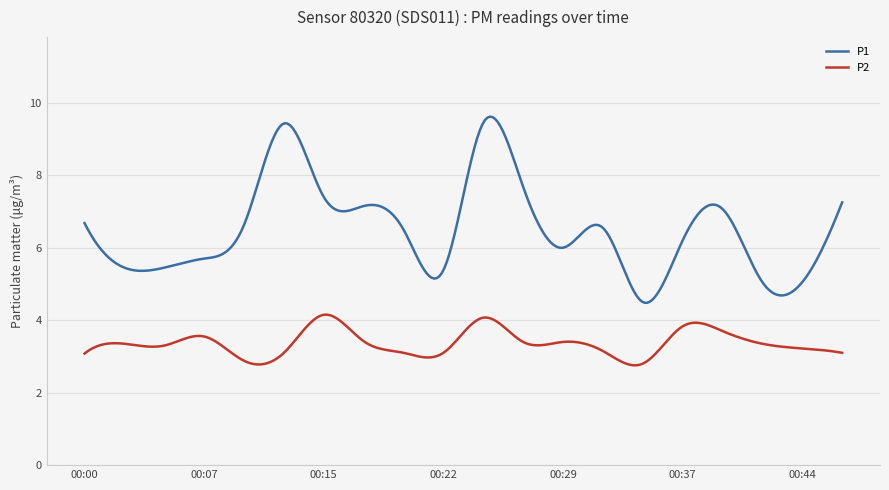

True or false: P1 and P2 cross at least once.

False